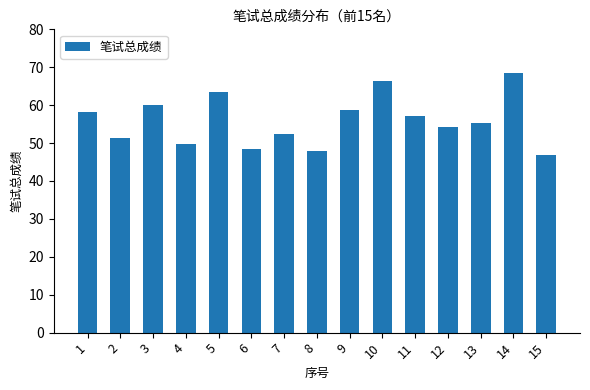

At which category does the chart reach its minimum across all series?

15